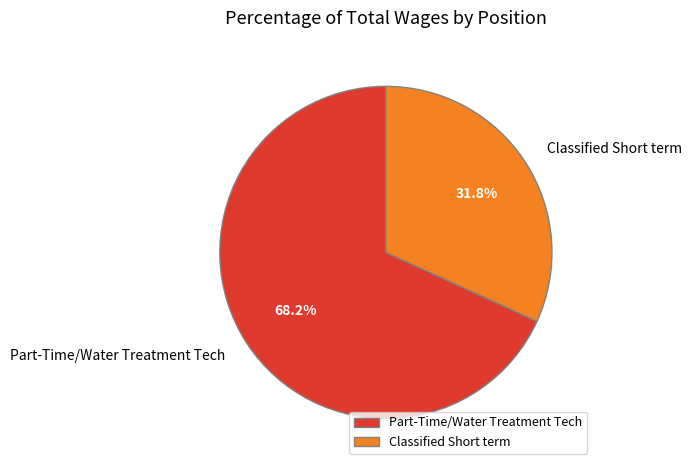

Which category has the biggest portion of the pie?

Part-Time/Water Treatment Tech